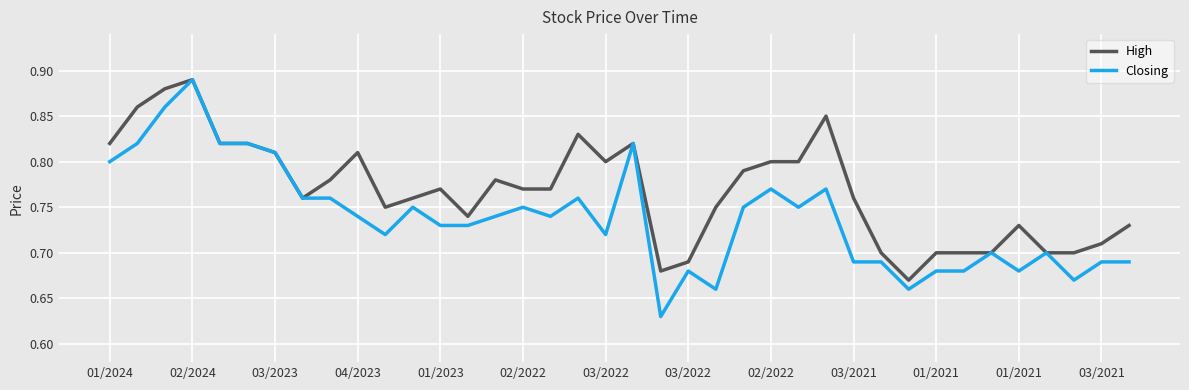

Which series has the widest spread of values?

Closing